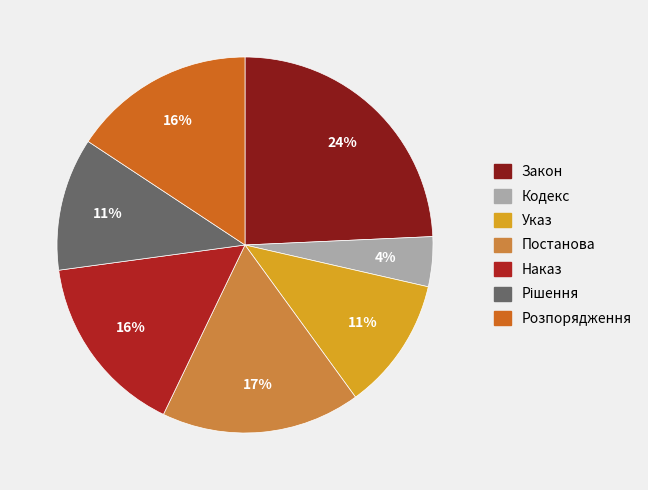

Approximately how many times larger is the value at Указ compared to Наказ?

0.7